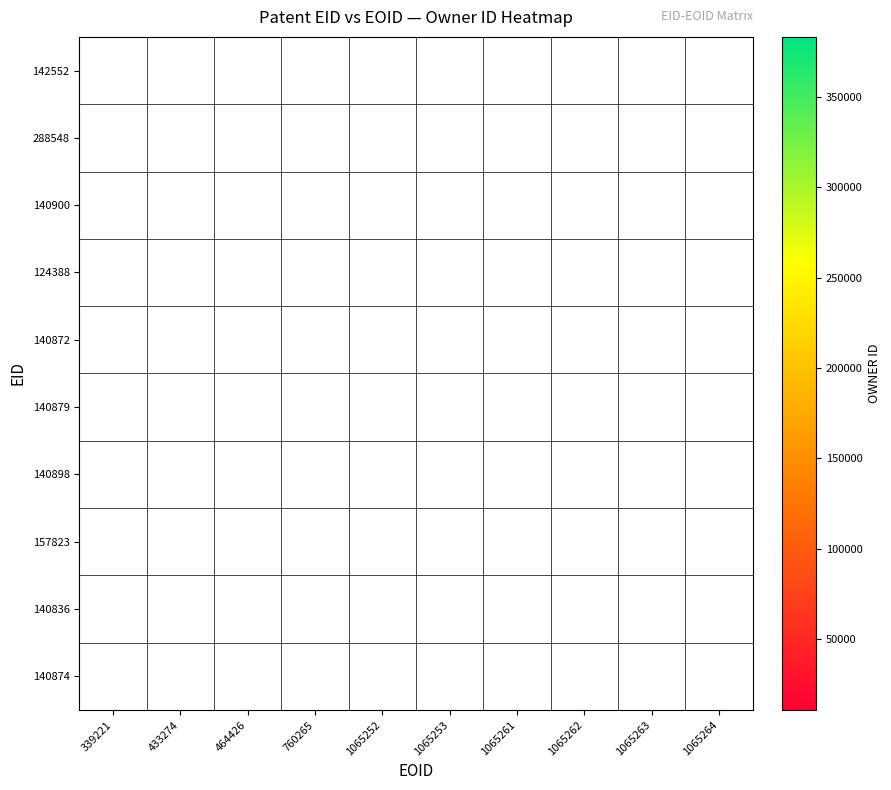

Reading left to right, list all the values displayed in this chart.

142552: 339221=0	433274=0	464426=11116	760265=0	1065252=0	1065253=0	1065261=0	1065262=0	1065263=0	1065264=0
288548: 339221=0	433274=0	464426=0	760265=17063	1065252=0	1065253=0	1065261=0	1065262=0	1065263=0	1065264=0
140900: 339221=0	433274=0	464426=0	760265=0	1065252=0	1065253=0	1065261=383220	1065262=0	1065263=0	1065264=0
124388: 339221=0	433274=11116	464426=0	760265=0	1065252=0	1065253=0	1065261=0	1065262=0	1065263=0	1065264=0
140872: 339221=0	433274=0	464426=0	760265=0	1065252=0	1065253=0	1065261=0	1065262=383220	1065263=0	1065264=0
140879: 339221=0	433274=0	464426=0	760265=0	1065252=0	1065253=0	1065261=0	1065262=0	1065263=383220	1065264=0
140898: 339221=0	433274=0	464426=0	760265=0	1065252=0	1065253=0	1065261=0	1065262=0	1065263=0	1065264=383220
157823: 339221=10725	433274=0	464426=0	760265=0	1065252=0	1065253=0	1065261=0	1065262=0	1065263=0	1065264=0
140836: 339221=0	433274=0	464426=0	760265=0	1065252=10703	1065253=0	1065261=0	1065262=0	1065263=0	1065264=0
140874: 339221=0	433274=0	464426=0	760265=0	1065252=0	1065253=10703	1065261=0	1065262=0	1065263=0	1065264=0